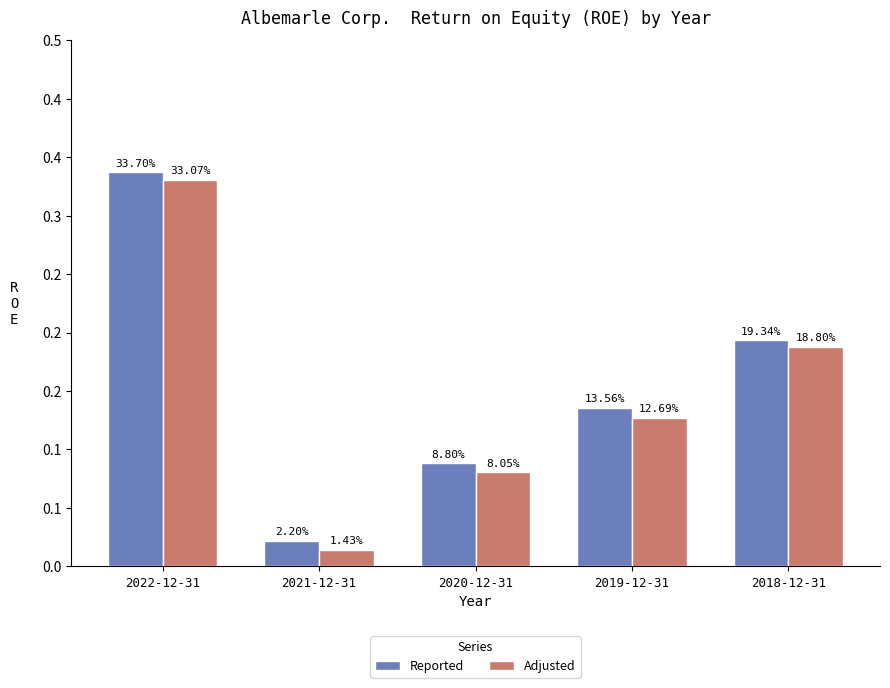

Are the bars grouped side by side (vs. stacked)?

Yes